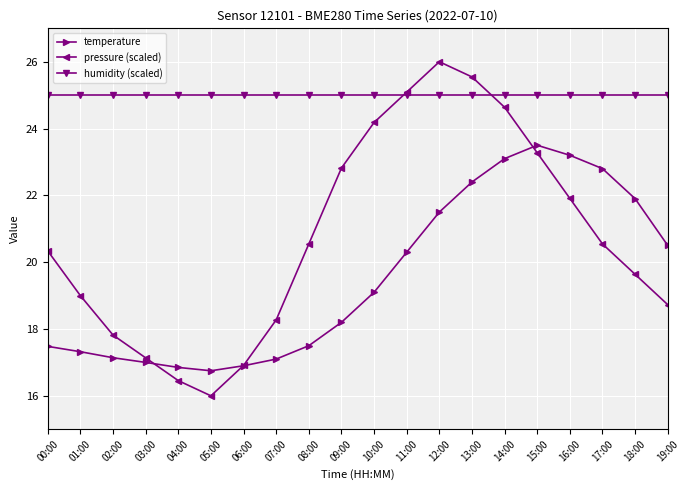

What value does the pressure (scaled) series have at 04:00?

16.5